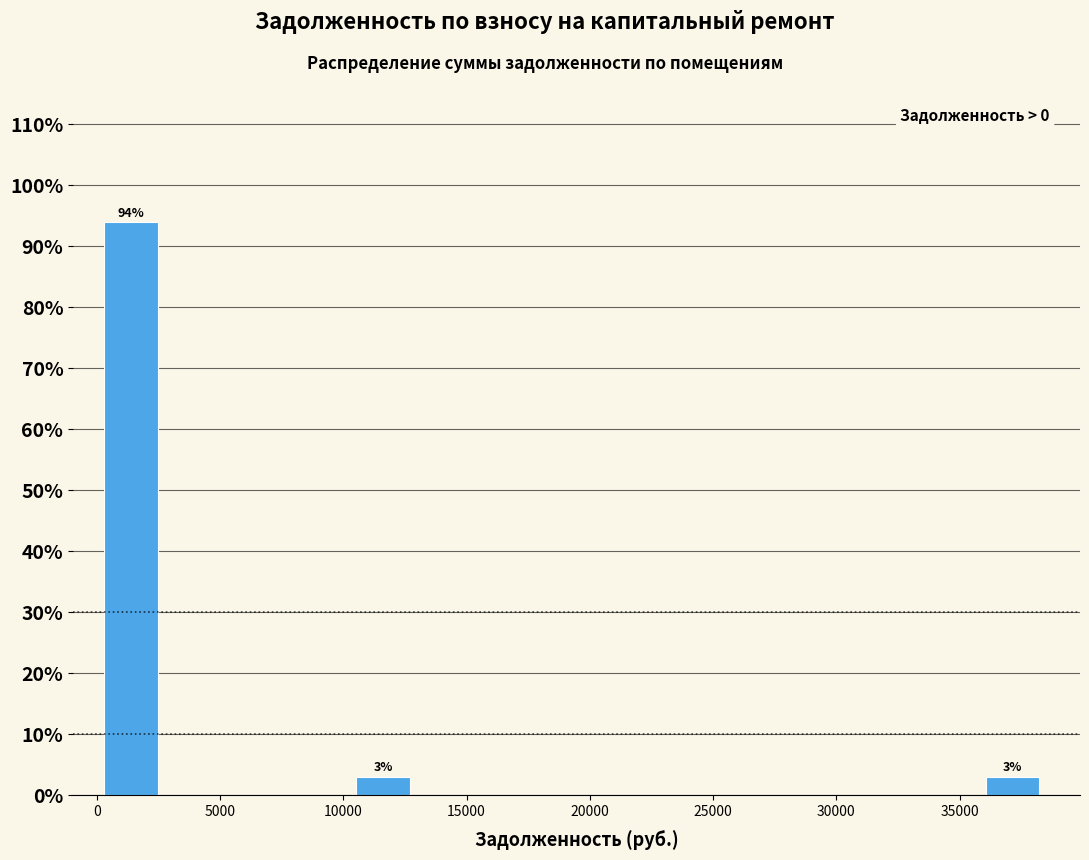

Over which range of the x-axis is the bar tallest?

500 to 3000